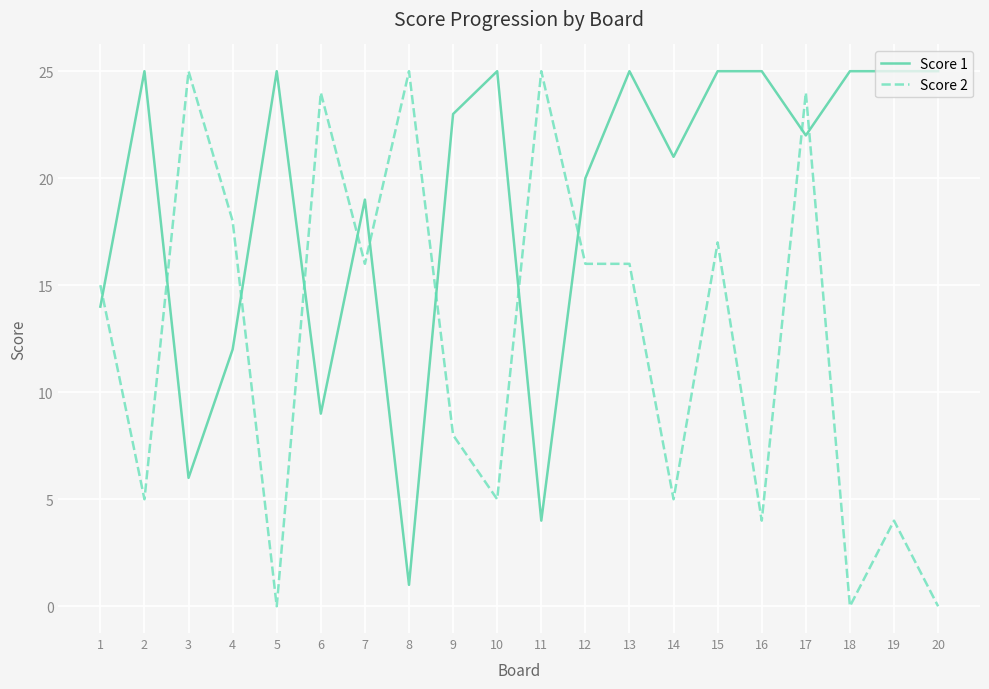

After their last crossing, which series has the higher values: Score 2 or Score 1?

Score 1